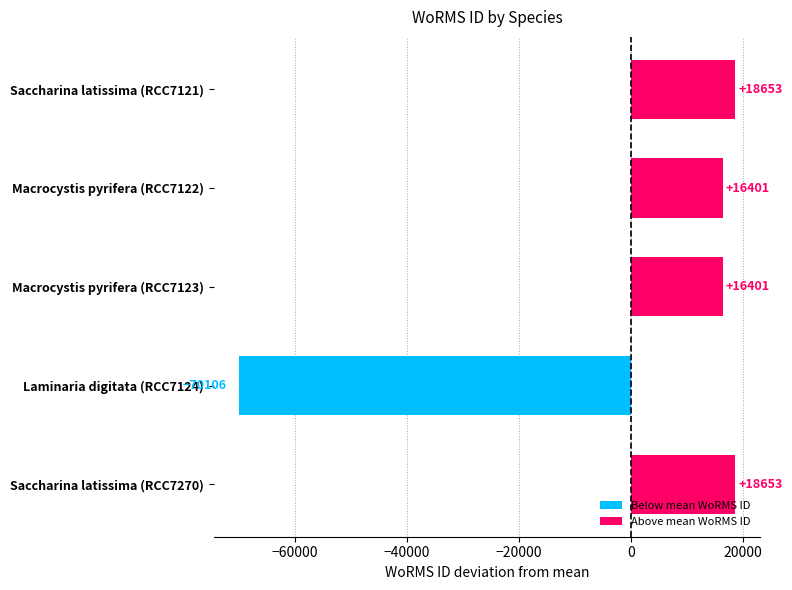

Which label corresponds to the smallest value in the chart?

Laminaria digitata (RCC7124)